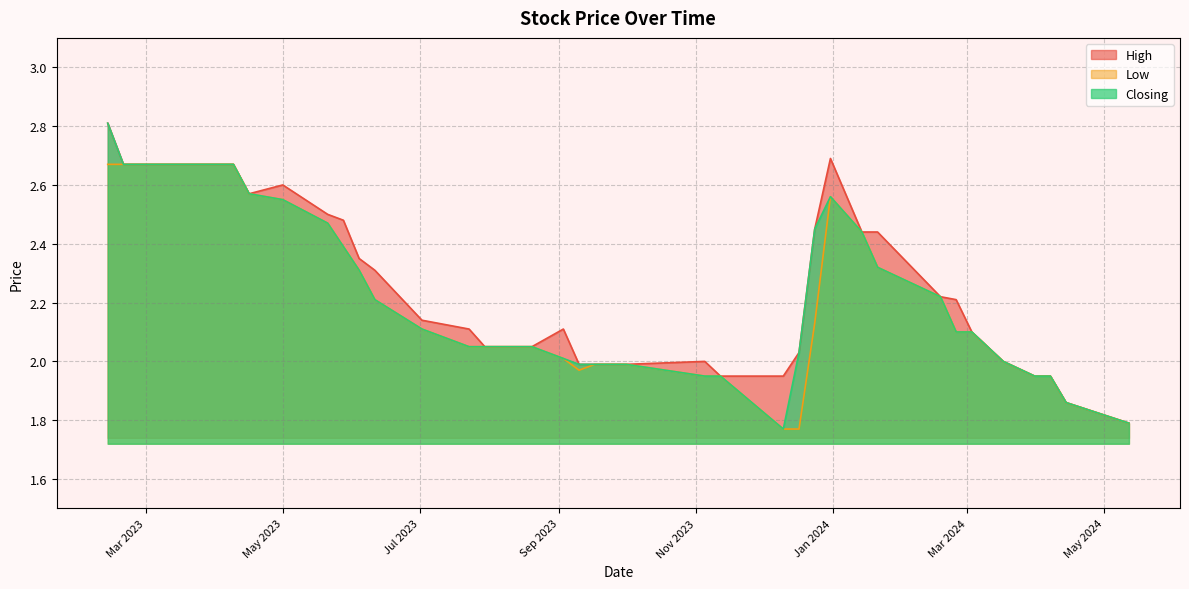

What is the difference between the Closing values at 17/09/2023 and 24/12/2023?

0.5